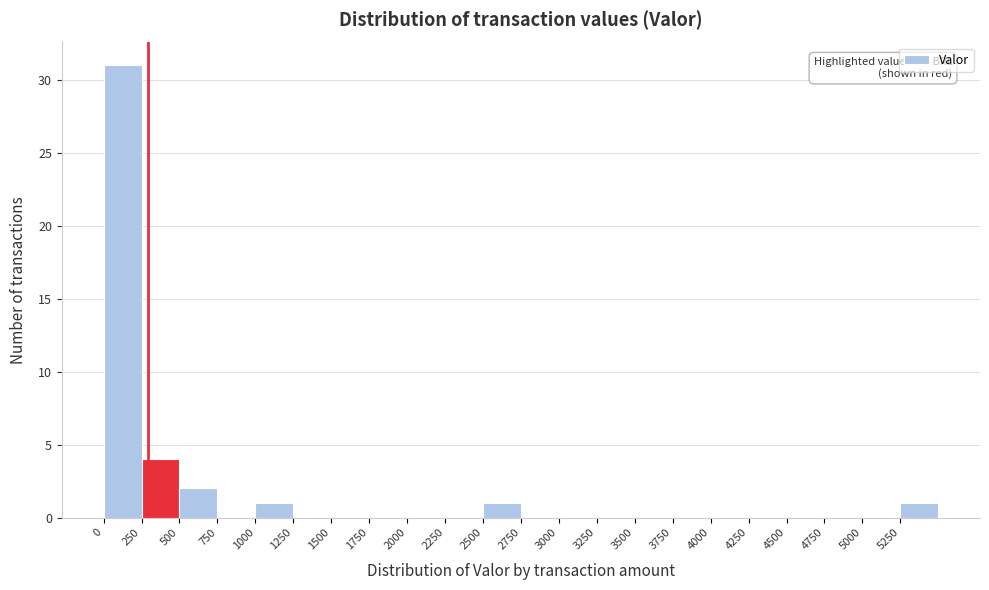

Which range on the x-axis has the tallest bar?

0 to 250